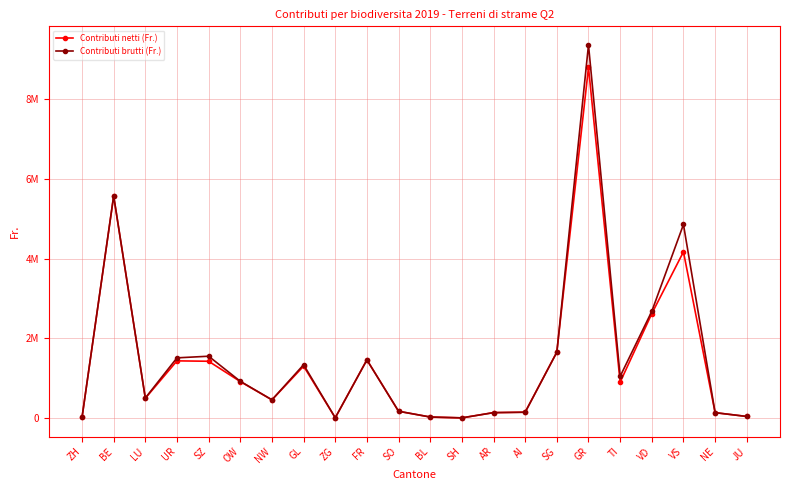

How many times do Contributi netti (Fr.) and Contributi brutti (Fr.) cross each other?

2